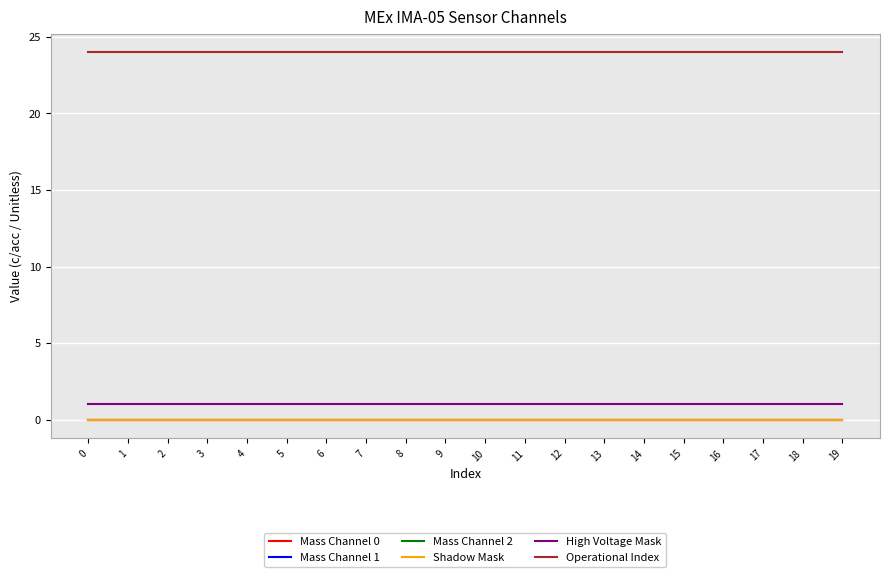

What is the total value across all series at 5?

25